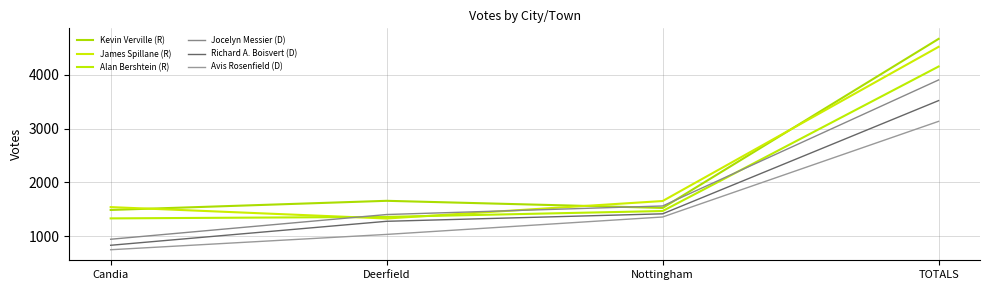

Rank the series by their maximum value, from lowest to highest.

Avis Rosenfield (D), Richard A. Boisvert (D), Jocelyn Messier (D), Alan Bershtein (R), James Spillane (R), Kevin Verville (R)